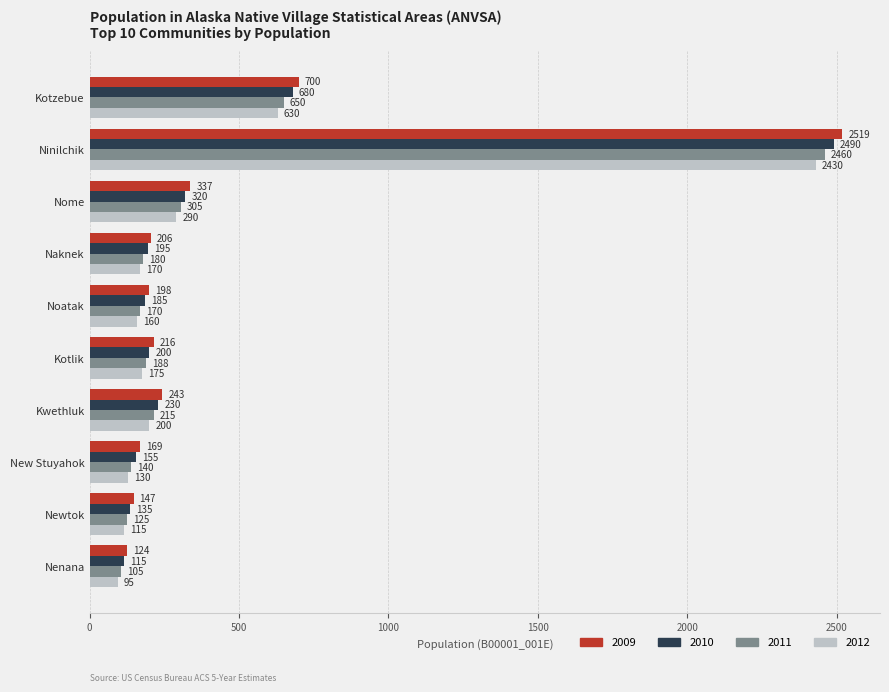

At which category does the chart reach its minimum across all series?

Nenana